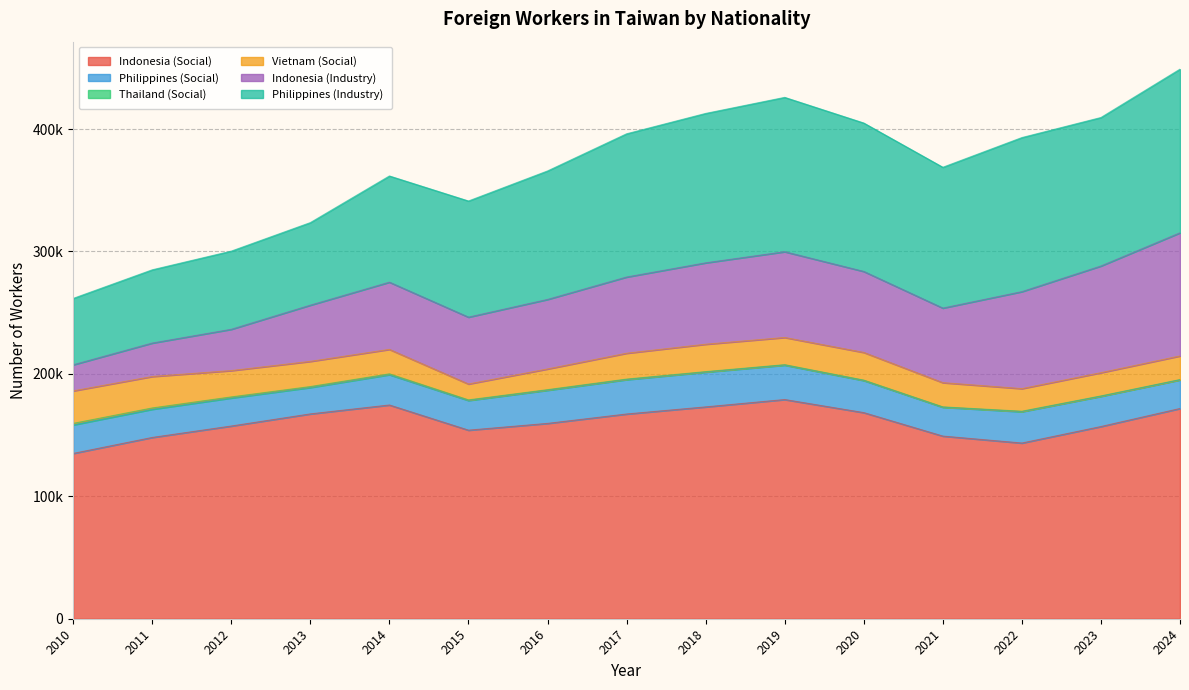

What is the difference between the Philippines (Industry) values at 2010 and 2018?

67823